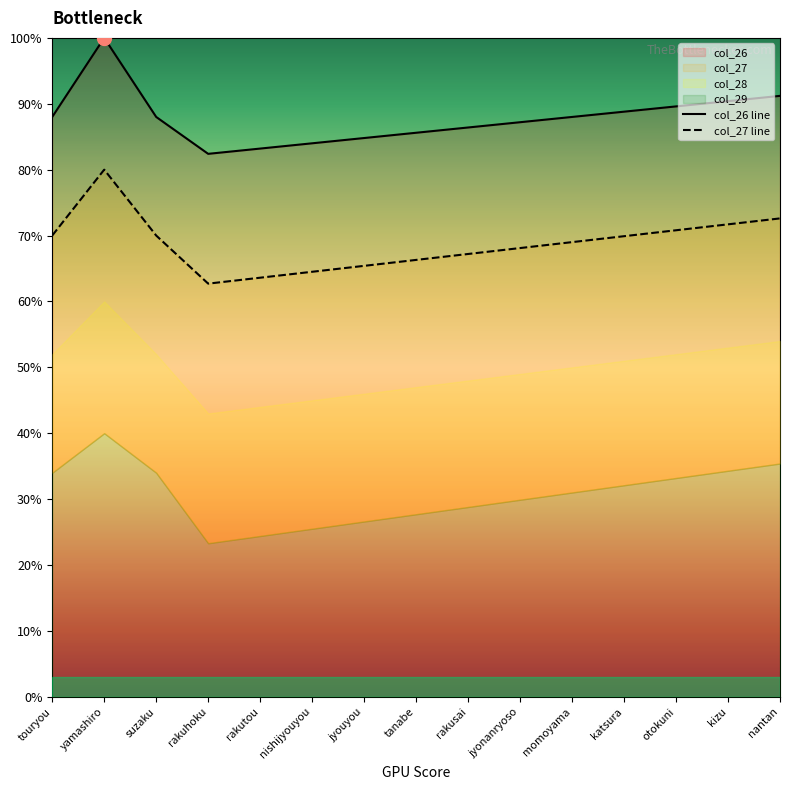

What is the sum of all col_26 line values?

1317.6